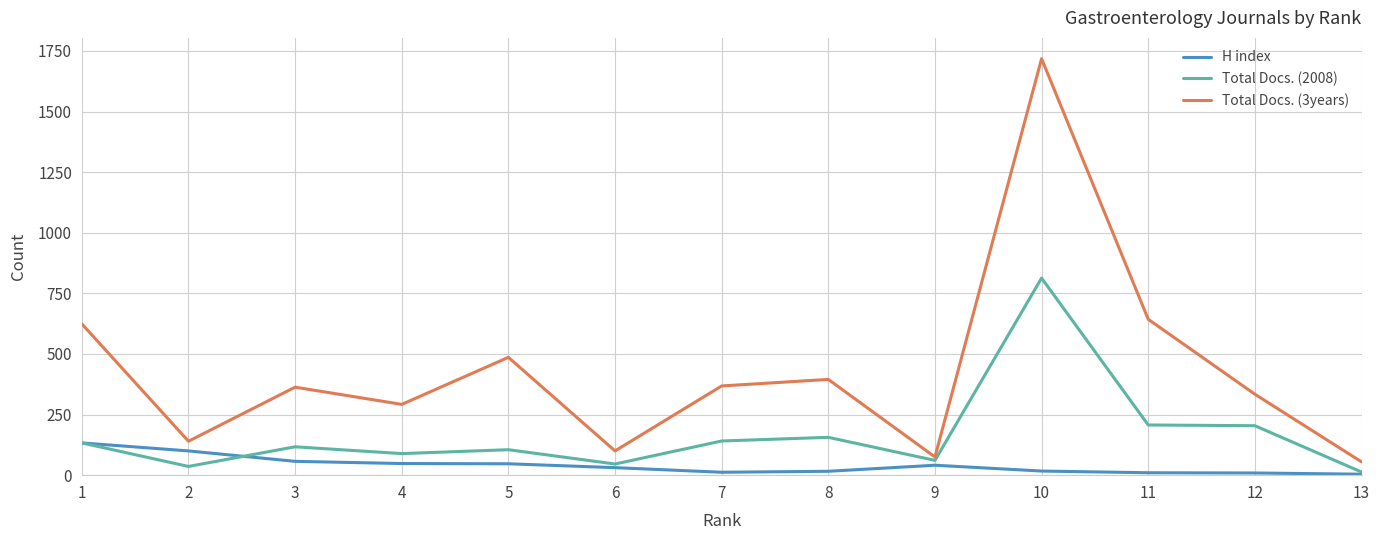

True or false: Total Docs. (3years) and H index cross at least once.

False